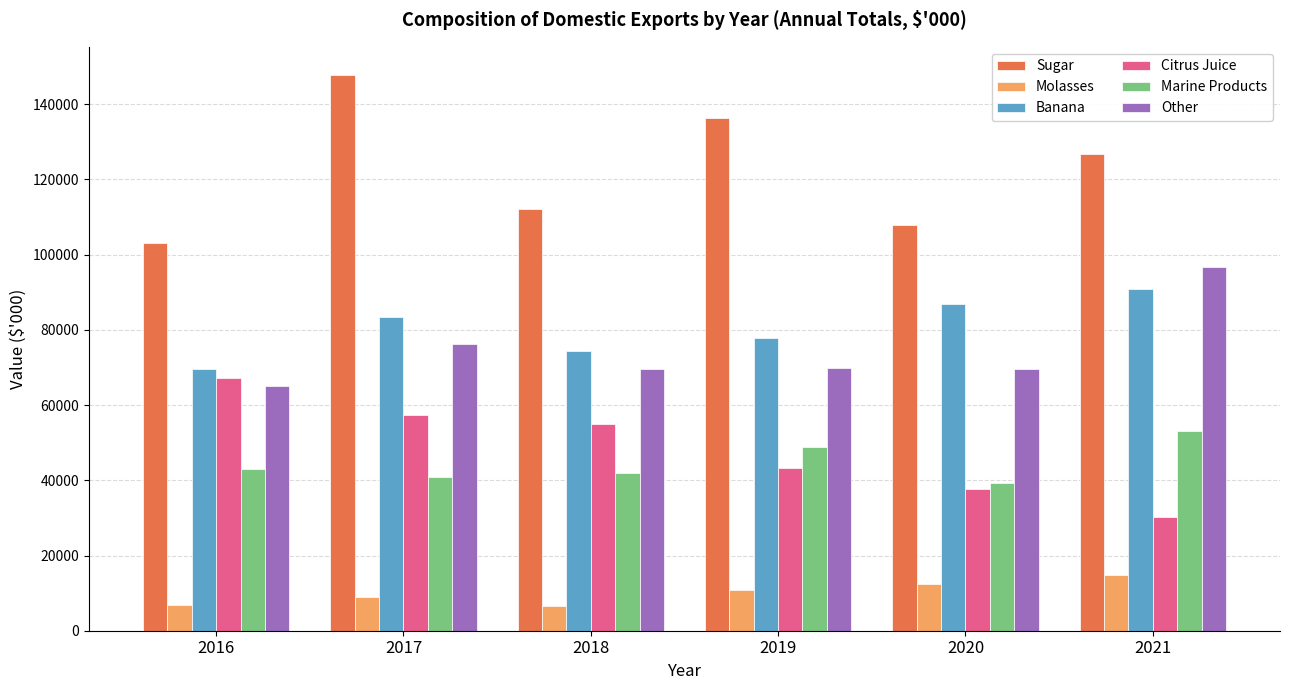

True or false: Marine Products has a value of 43033.7 at 2016.

True